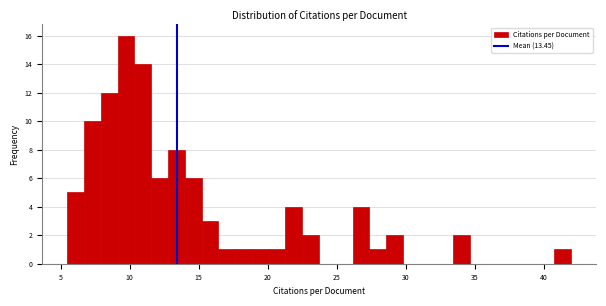

Around what value on the x-axis is the tallest bar? Give the approximate position of its centre, as read against the axis.

9.5